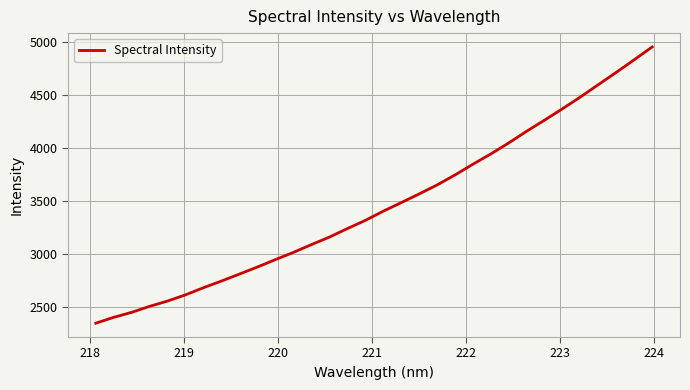

What is the difference between the maximum and minimum values?

2607.0